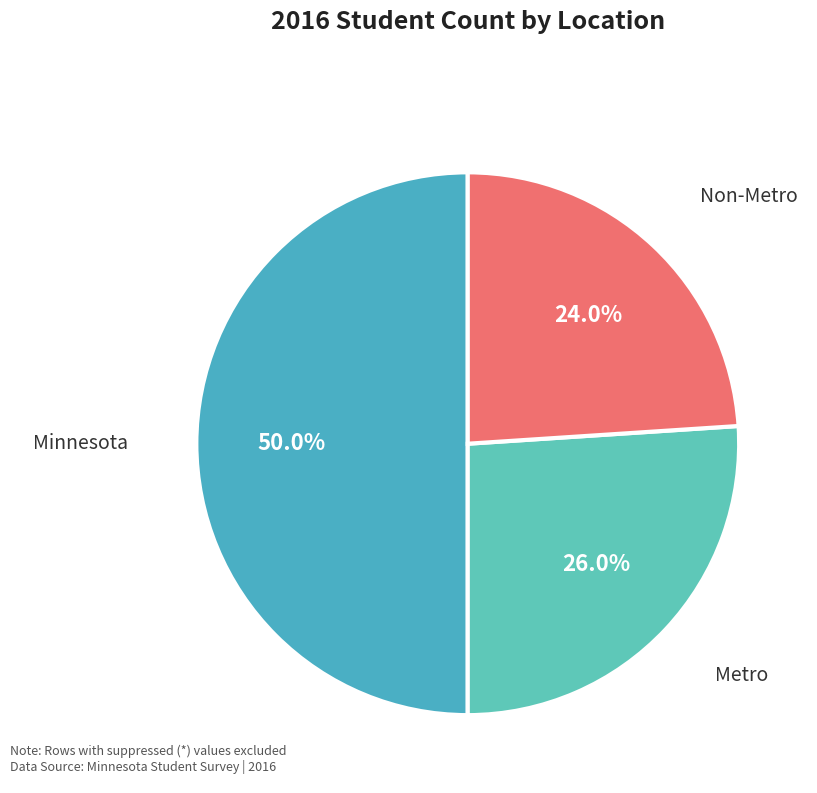

What is the total percentage of Metro and Non-Metro?

50.0%